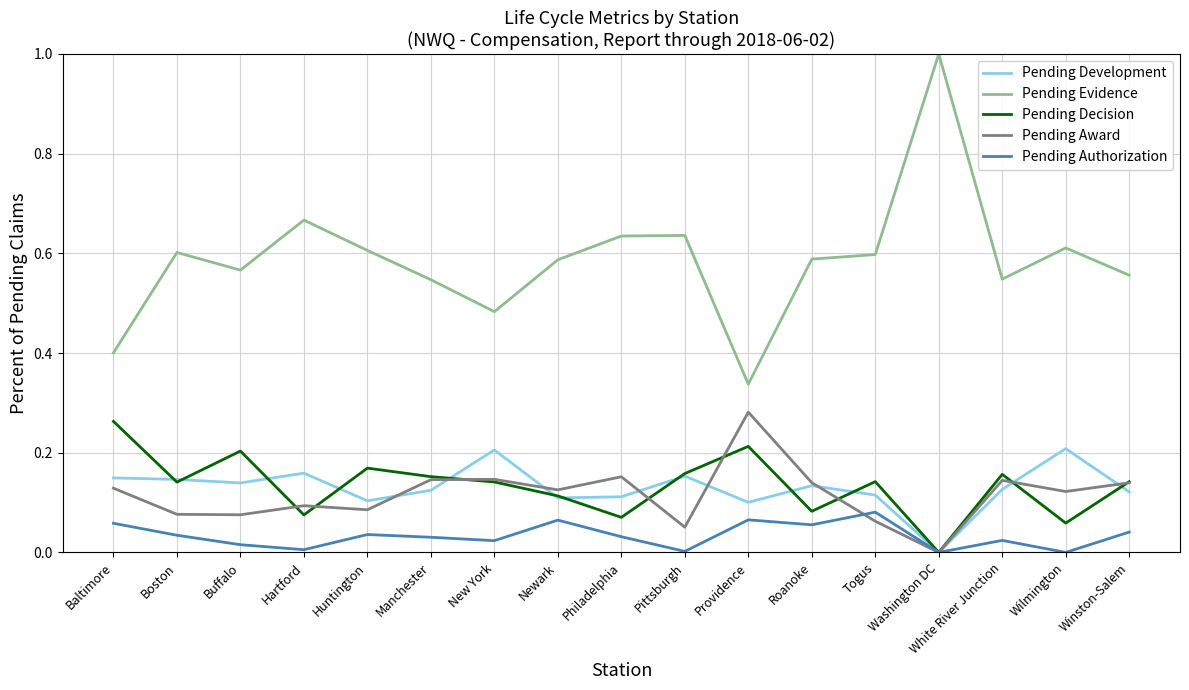

Which category has the highest value in the Pending Award series?

Providence